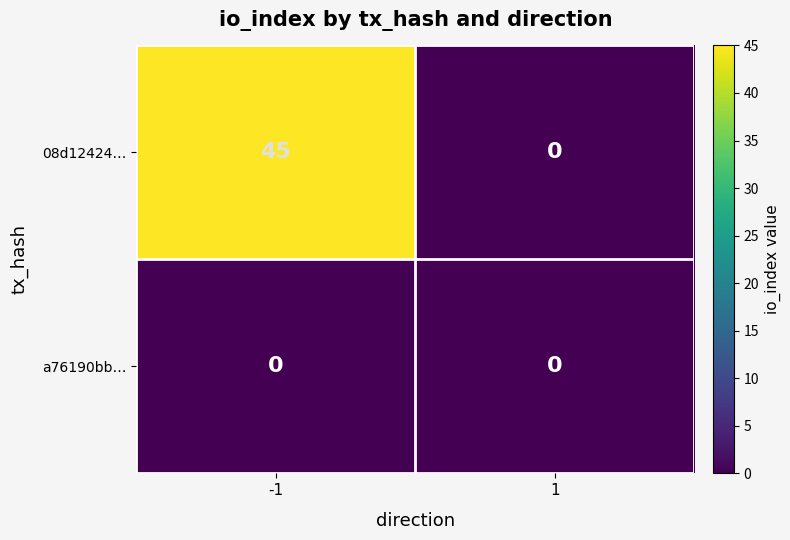

True or false: 08d12424… has a value of 45 at -1.

True